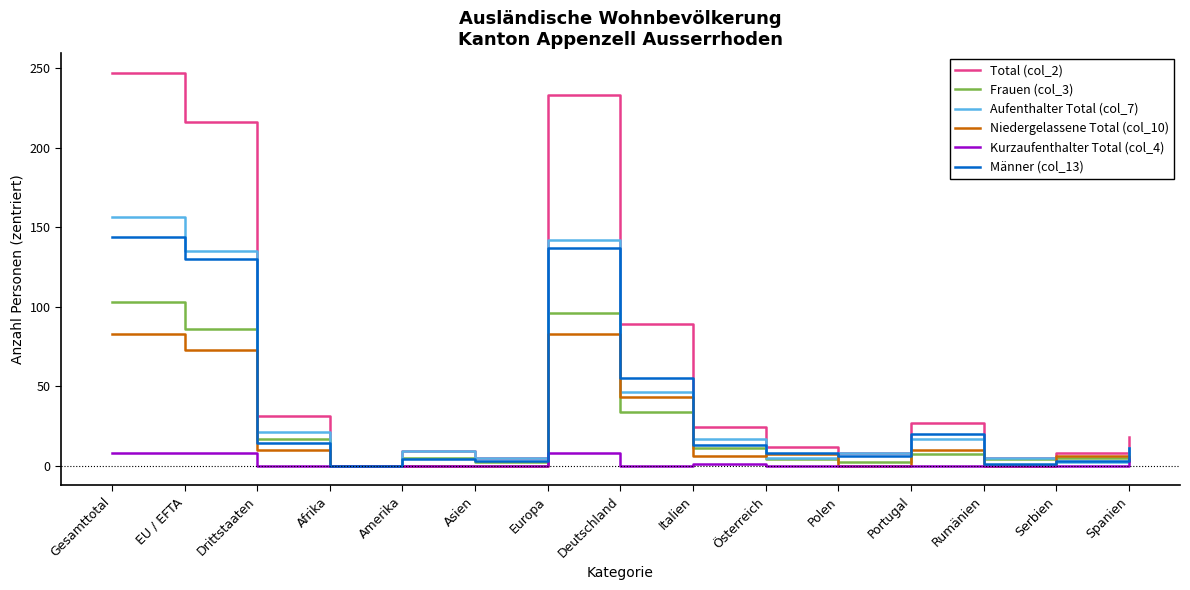

What is the highest value of the Kurzaufenthalter Total (col_4) series?

8